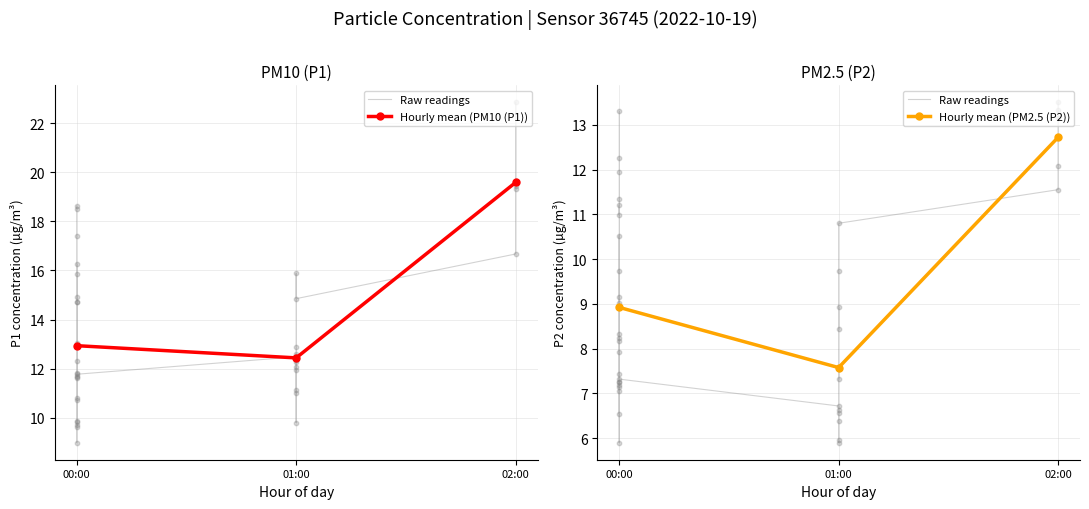

The value of Hourly mean (PM10 (P1)) at 01:00 is 5.5. True or false?

False